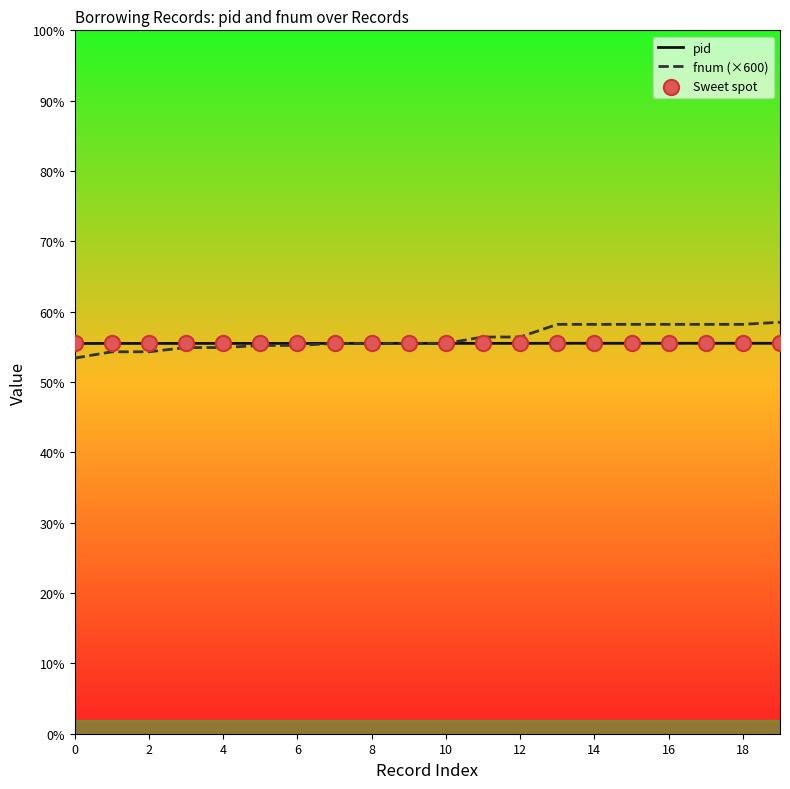

Which series has the largest total across all categories?

fnum (×600)